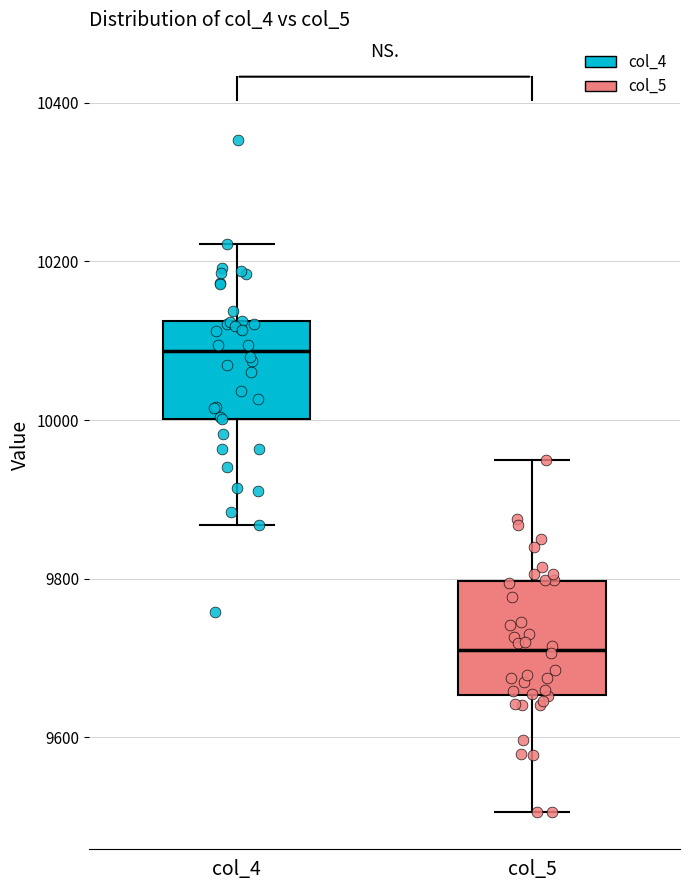

Comparing the boxes themselves (not the whiskers), which one is the tallest?

col_5